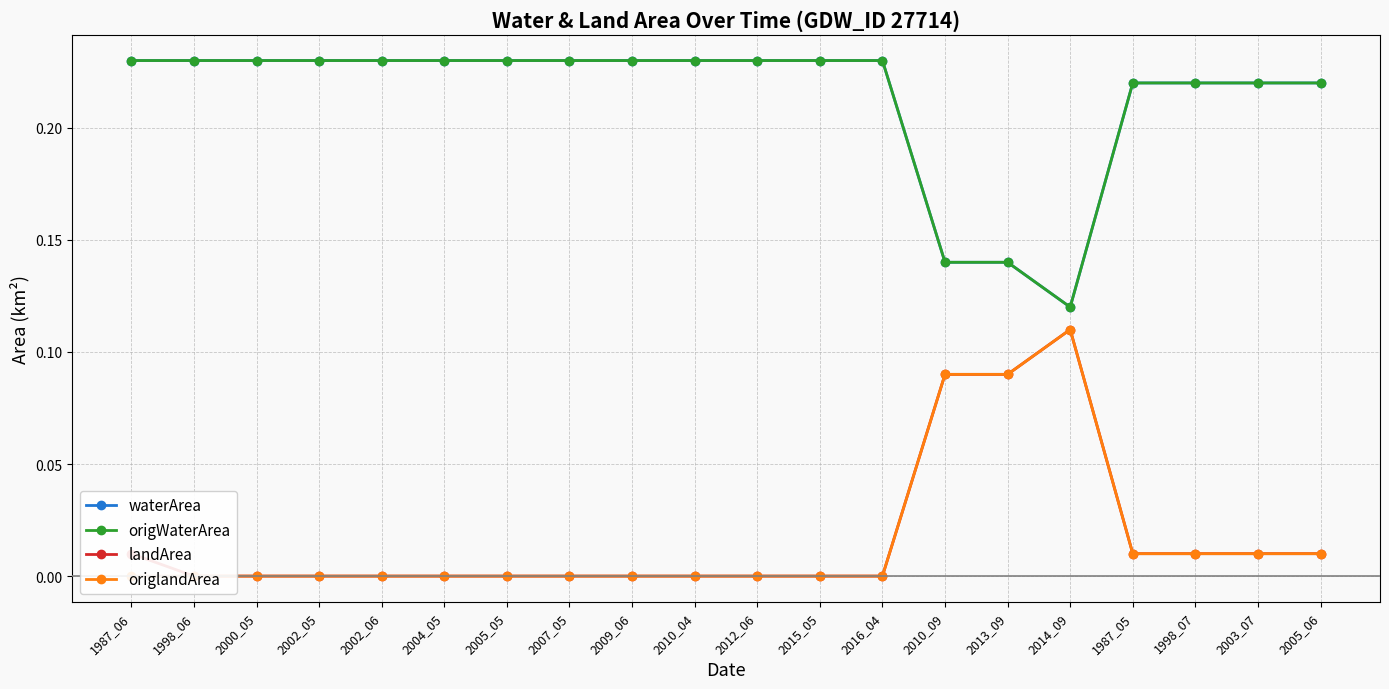

What is the difference between the highest and lowest values at 1998_06?

0.2